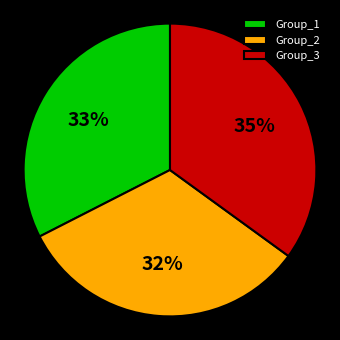

Is it true that Group_2 is 32% of the pie?

True